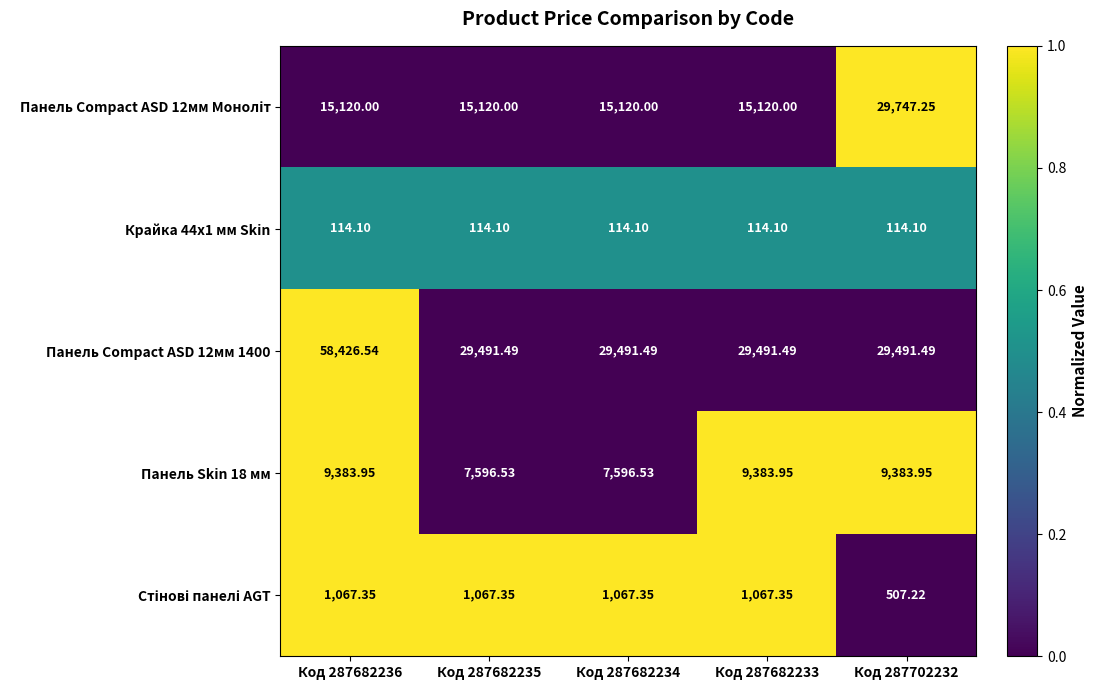

Count the number of data series in this chart.

5